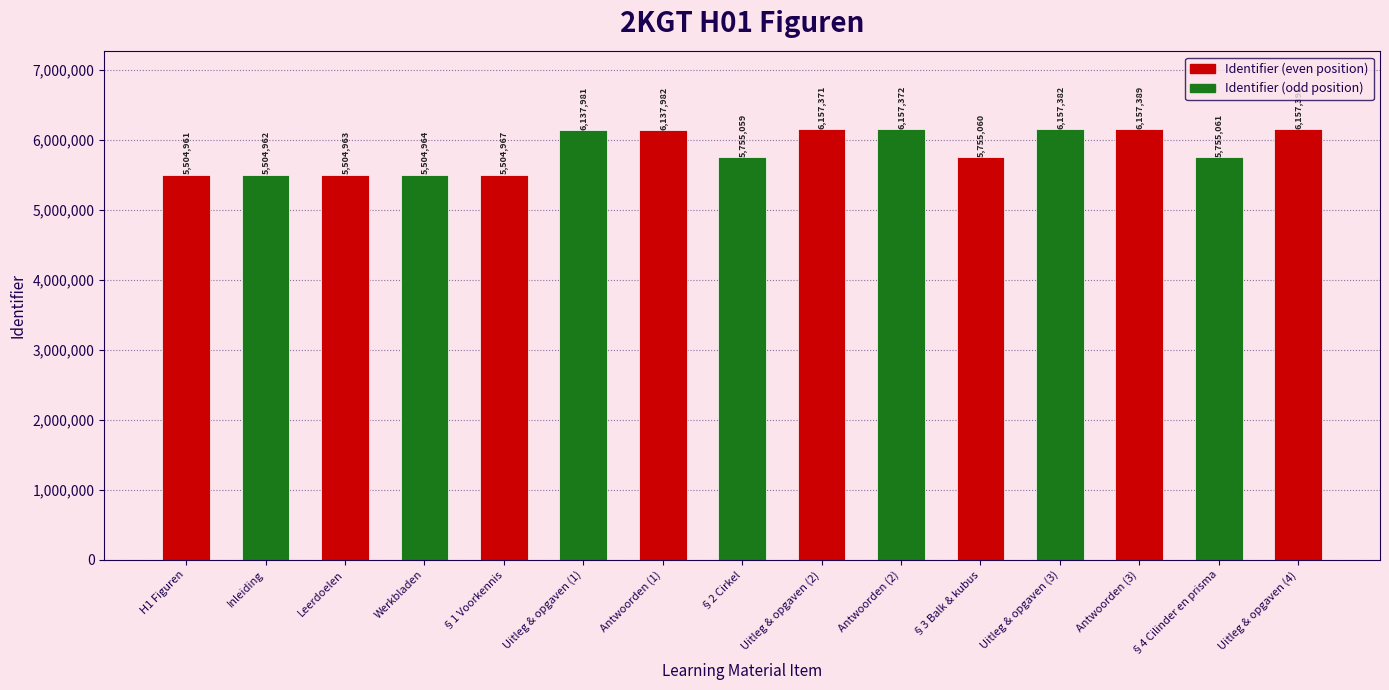

What is the difference between the maximum and minimum values?

652430